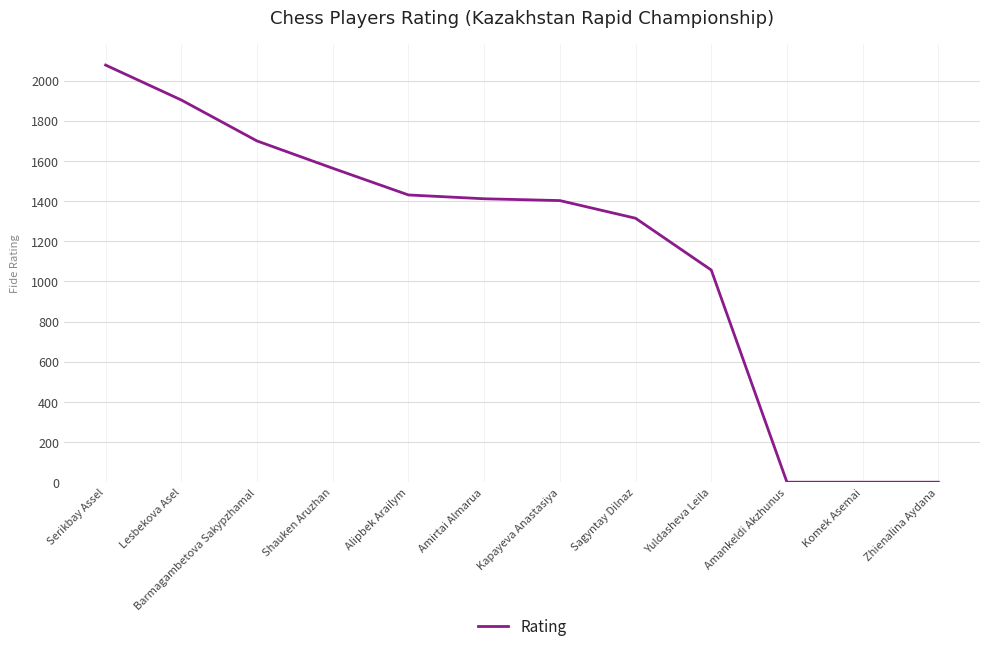

How many lines are shown in the chart?

1